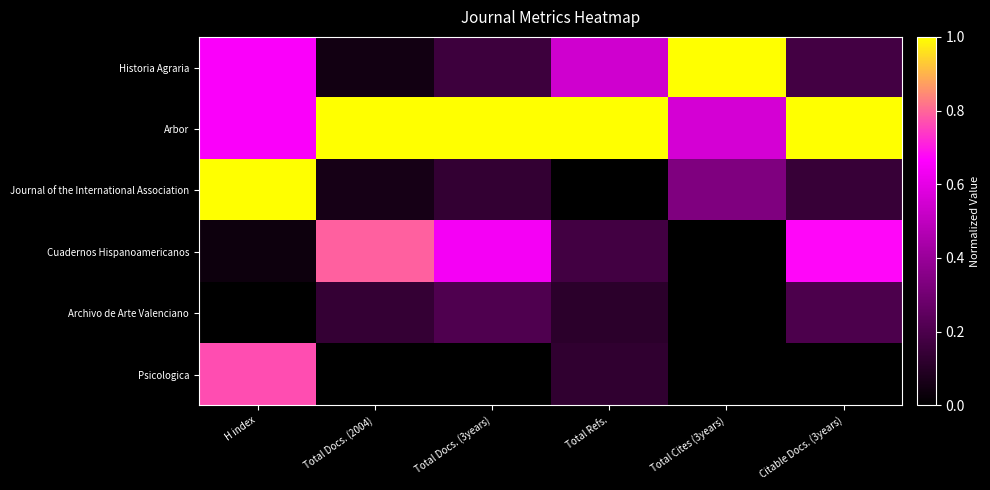

At how many categories does at least one series exceed 0?

6